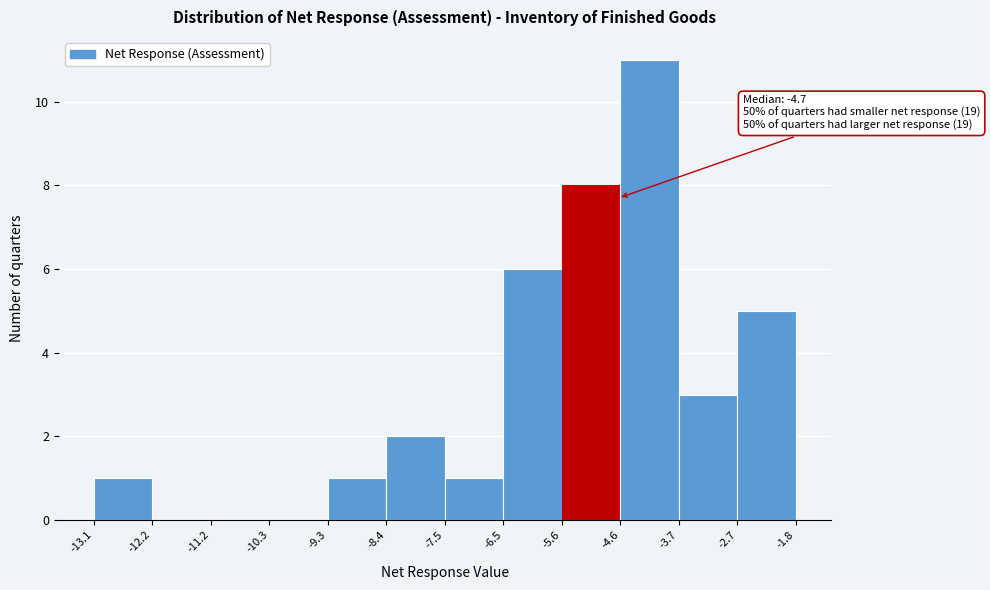

Which range on the x-axis has the tallest bar?

-4.6 to -3.7